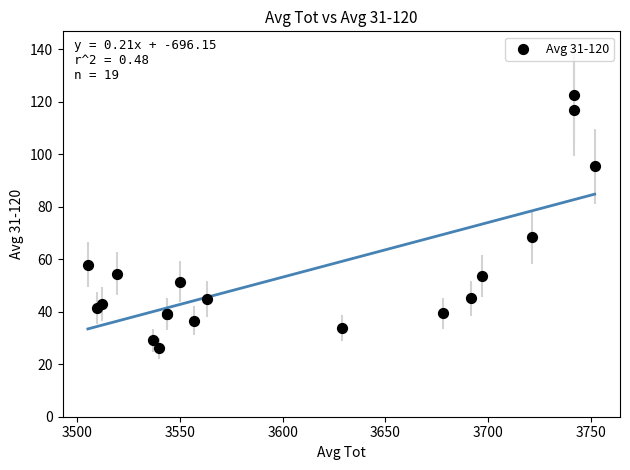

What Y value in the scatter plot is closest to 74?

68.6